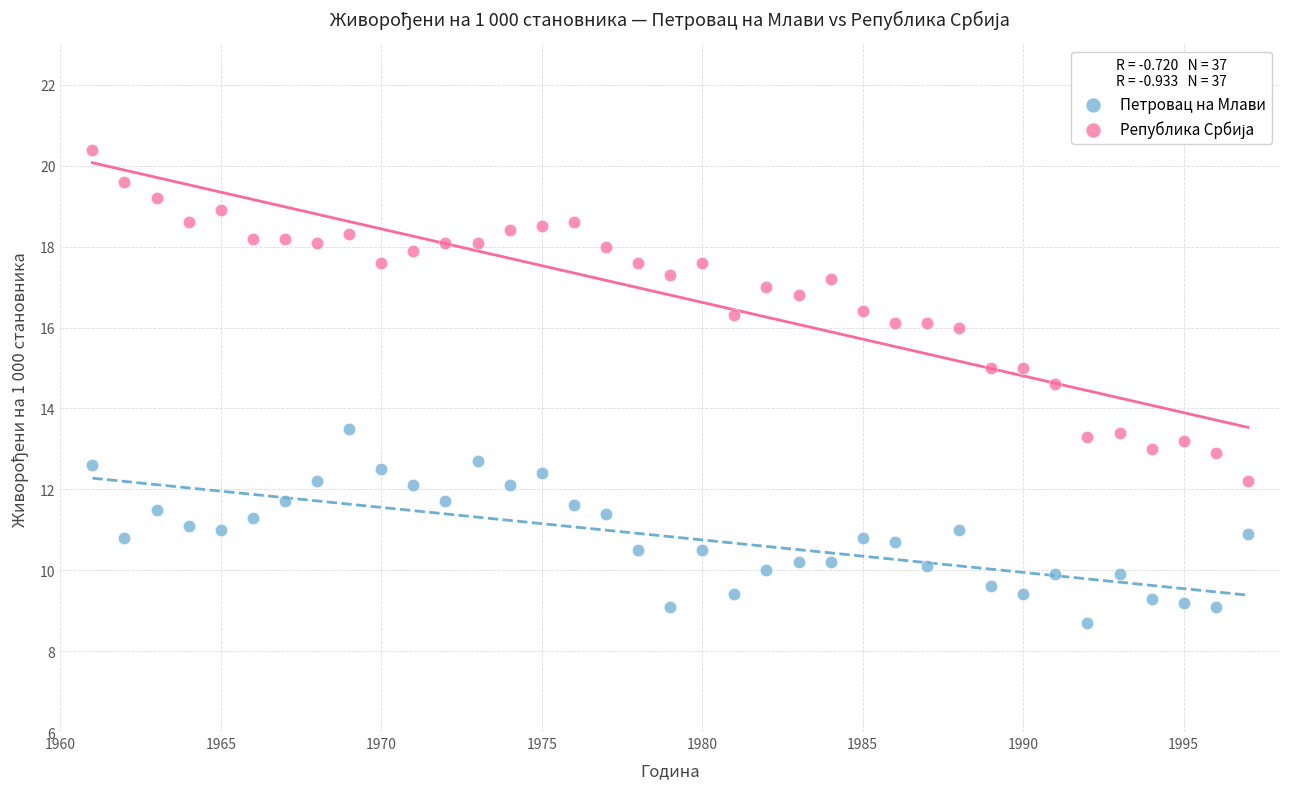

Across all data points, what is the range of Y values (max minus min)?

11.7